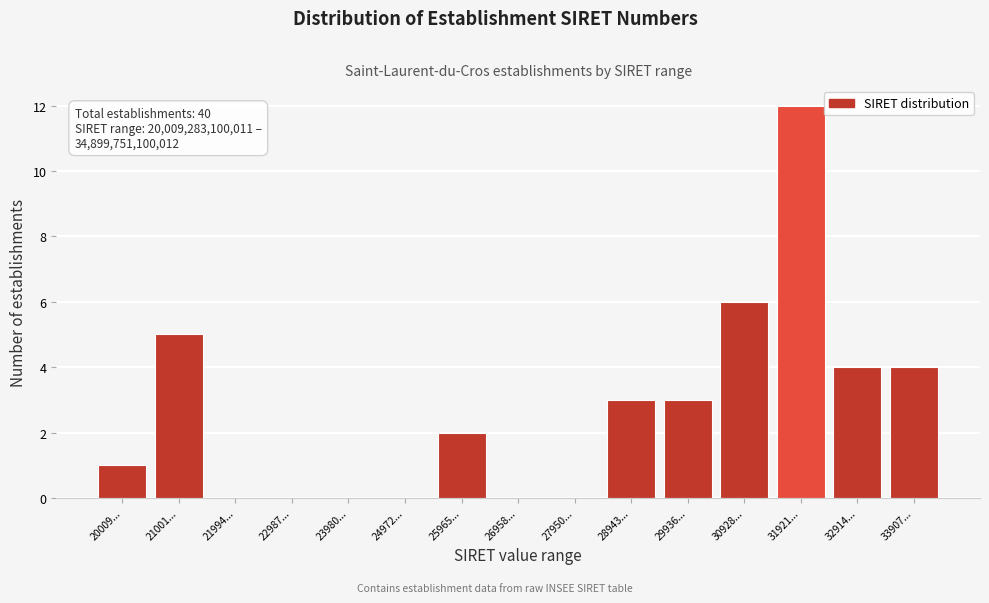

Reading right to left, extract all data points from this chart.

33907...=4	32914...=4	31921...=12	30928...=6	29936...=3	28943...=3	27950...=0	26958...=0	25965...=2	24972...=0	23980...=0	22987...=0	21994...=0	21001...=5	20009...=1